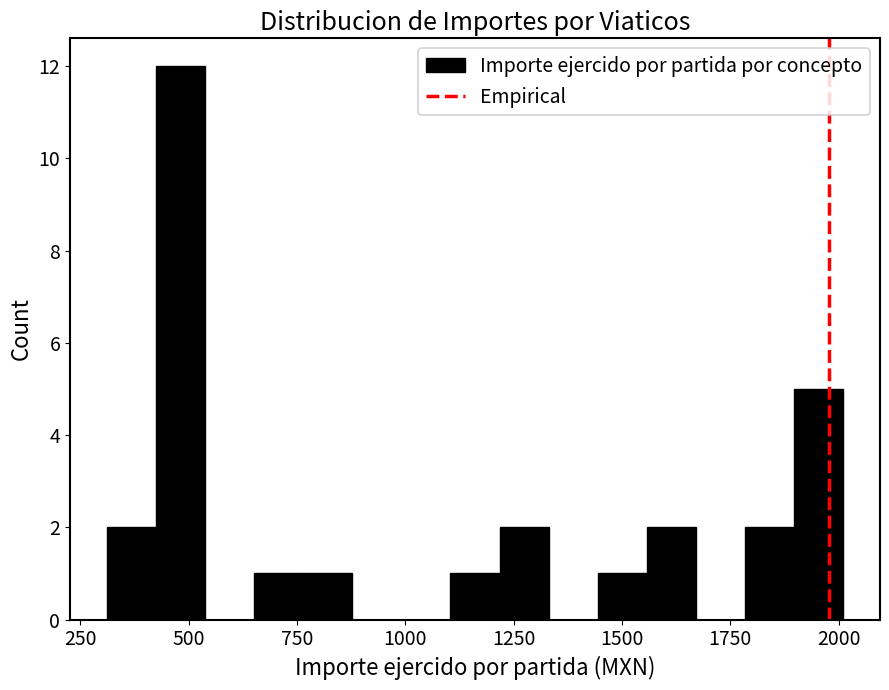

Around what value on the x-axis is the tallest bar? Give the approximate position of its centre, as read against the axis.

500